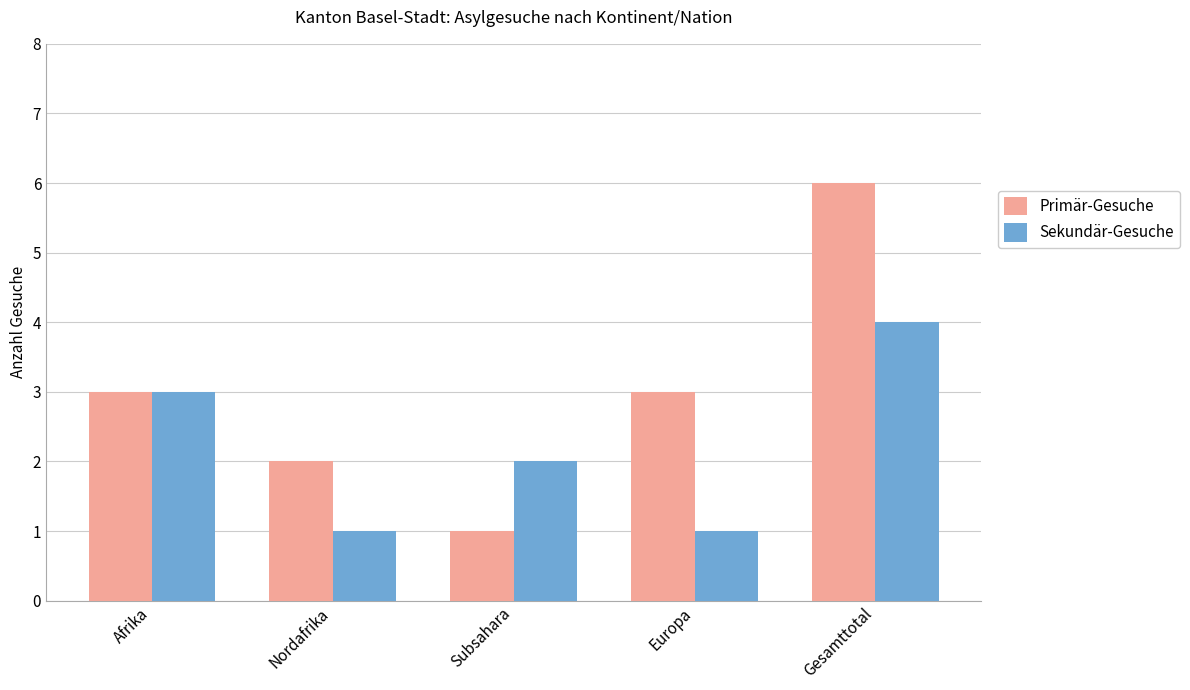

True or false: Sekundär-Gesuche has a value of 7 at Gesamttotal.

False